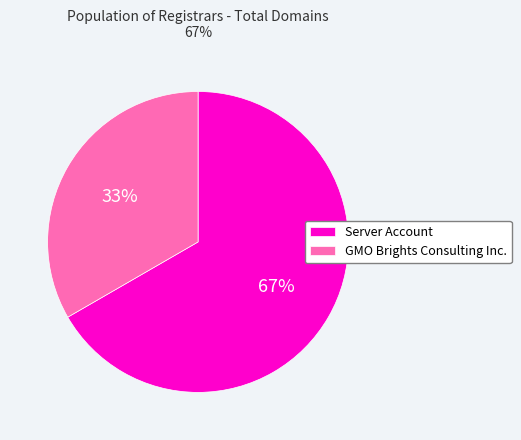

Which category accounts for the majority?

Server Account